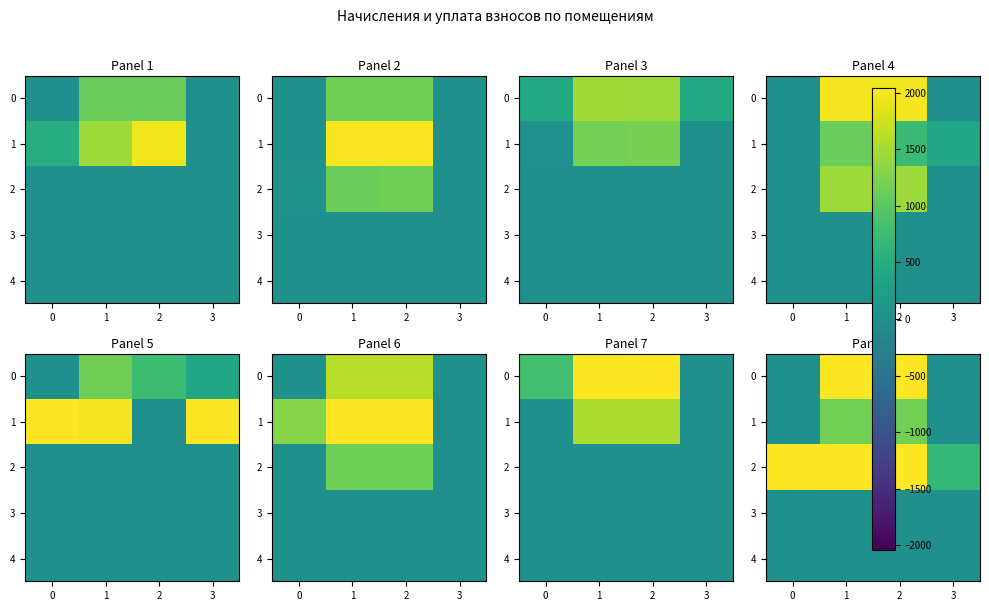

What is the difference between the highest and lowest values at 3?

673.5